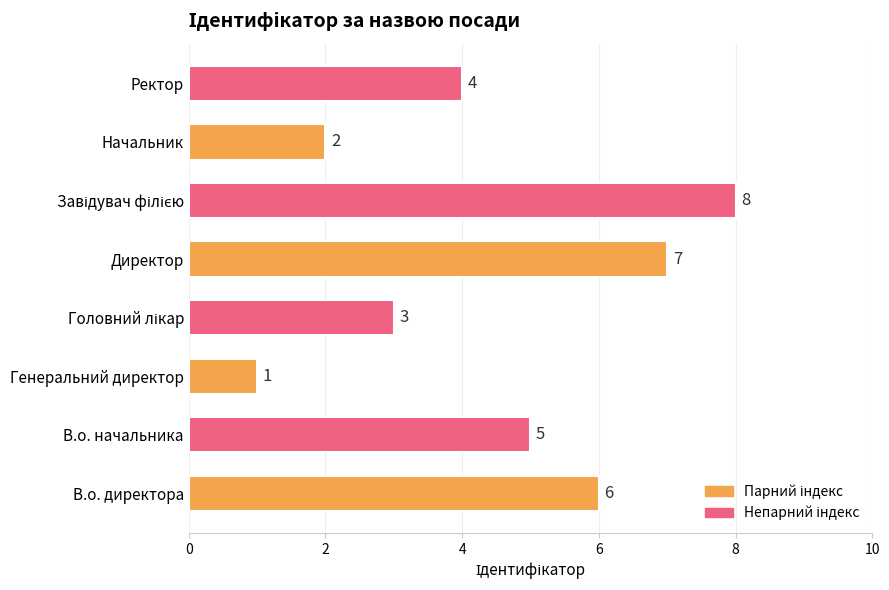

How many values are between 3 and 7?

5